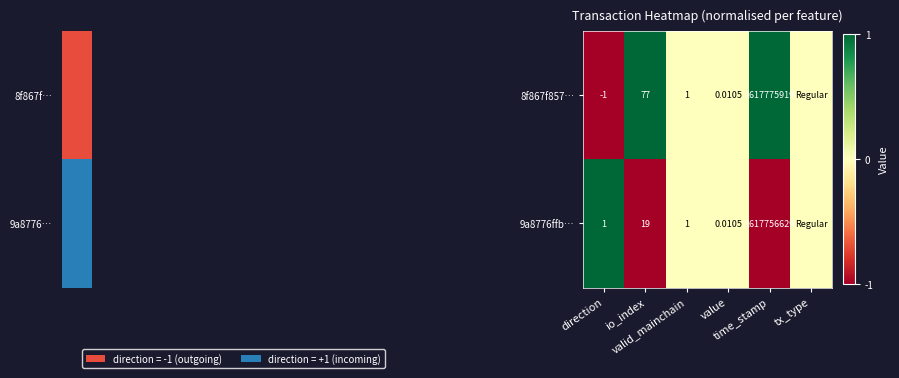

Rank the categories by 9a8776ffb… value from highest to lowest.

direction, valid_mainchain, value, tx_type, io_index, time_stamp